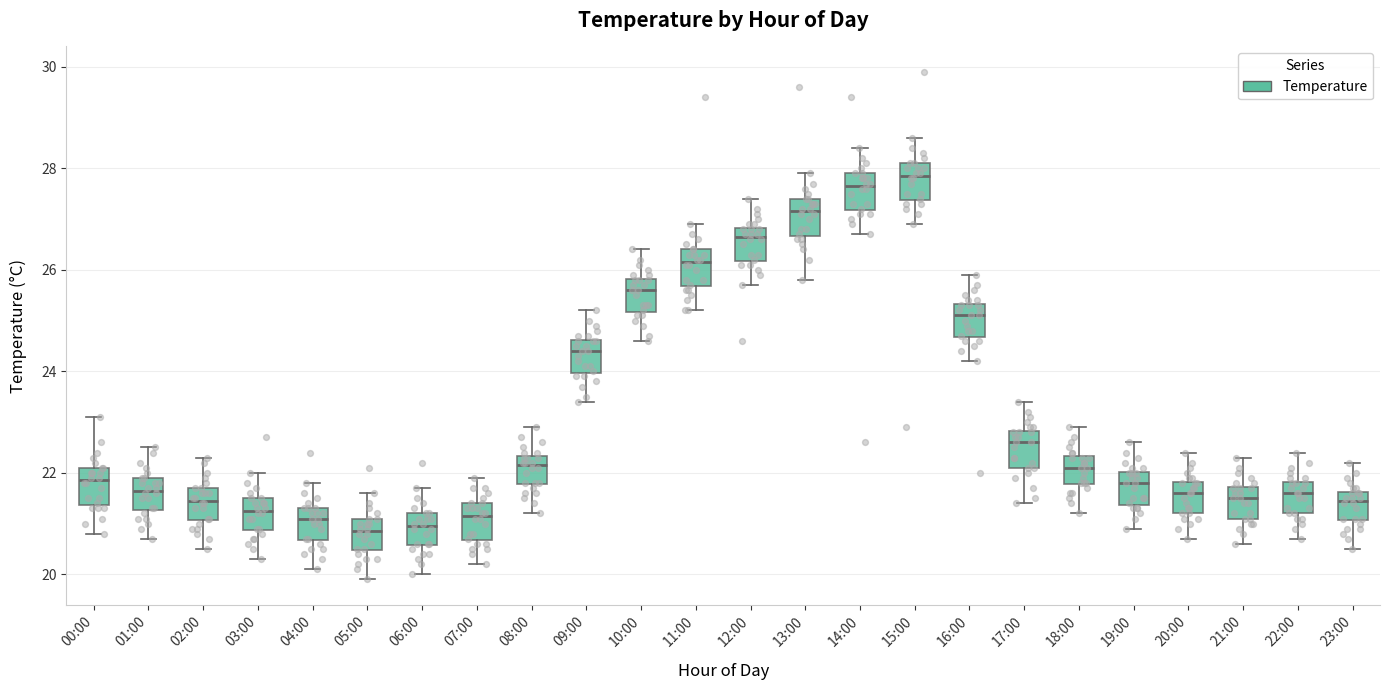

Reading left to right, read every box against the y-axis: the position of its median line, the range the box covers, and the ends of its whiskers. The values are not printed on the chart, so give them approximately, as read against the axis.

00:00: median 21.8, box 21.4 to 22.2, whiskers 20.8 to 23.2
01:00: median 21.6, box 21.2 to 22.0, whiskers 20.8 to 22.6
02:00: median 21.4, box 21.0 to 21.8, whiskers 20.6 to 22.4
03:00: median 21.2, box 20.8 to 21.6, whiskers 20.4 to 22.0
04:00: median 21.2, box 20.6 to 21.4, whiskers 20.2 to 21.8
05:00: median 20.8, box 20.4 to 21.2, whiskers 20.0 to 21.6
06:00: median 21.0, box 20.6 to 21.2, whiskers 20.0 to 21.8
07:00: median 21.2, box 20.6 to 21.4, whiskers 20.2 to 22.0
08:00: median 22.2, box 21.8 to 22.4, whiskers 21.2 to 23.0
09:00: median 24.4, box 24.0 to 24.6, whiskers 23.4 to 25.2
10:00: median 25.6, box 25.2 to 25.8, whiskers 24.6 to 26.4
11:00: median 26.2, box 25.6 to 26.4, whiskers 25.2 to 27.0
12:00: median 26.6, box 26.2 to 26.8, whiskers 25.8 to 27.4
13:00: median 27.2, box 26.6 to 27.4, whiskers 25.8 to 28.0
14:00: median 27.6, box 27.2 to 28.0, whiskers 26.8 to 28.4
15:00: median 27.8, box 27.4 to 28.2, whiskers 27.0 to 28.6
16:00: median 25.2, box 24.6 to 25.4, whiskers 24.2 to 26.0
17:00: median 22.6, box 22.2 to 22.8, whiskers 21.4 to 23.4
18:00: median 22.2, box 21.8 to 22.4, whiskers 21.2 to 23.0
19:00: median 21.8, box 21.4 to 22.0, whiskers 21.0 to 22.6
20:00: median 21.6, box 21.2 to 21.8, whiskers 20.8 to 22.4
21:00: median 21.6, box 21.2 to 21.8, whiskers 20.6 to 22.4
22:00: median 21.6, box 21.2 to 21.8, whiskers 20.8 to 22.4
23:00: median 21.4, box 21.0 to 21.6, whiskers 20.6 to 22.2